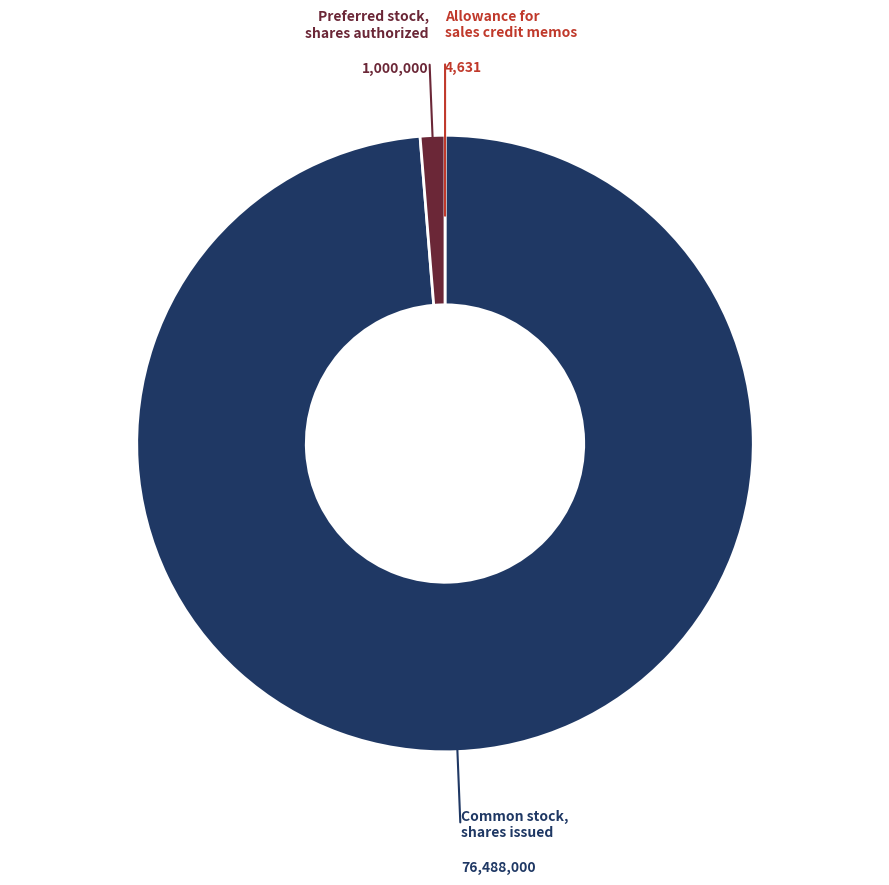

Is it true that Common stock, shares issued is 99% of the pie?

True